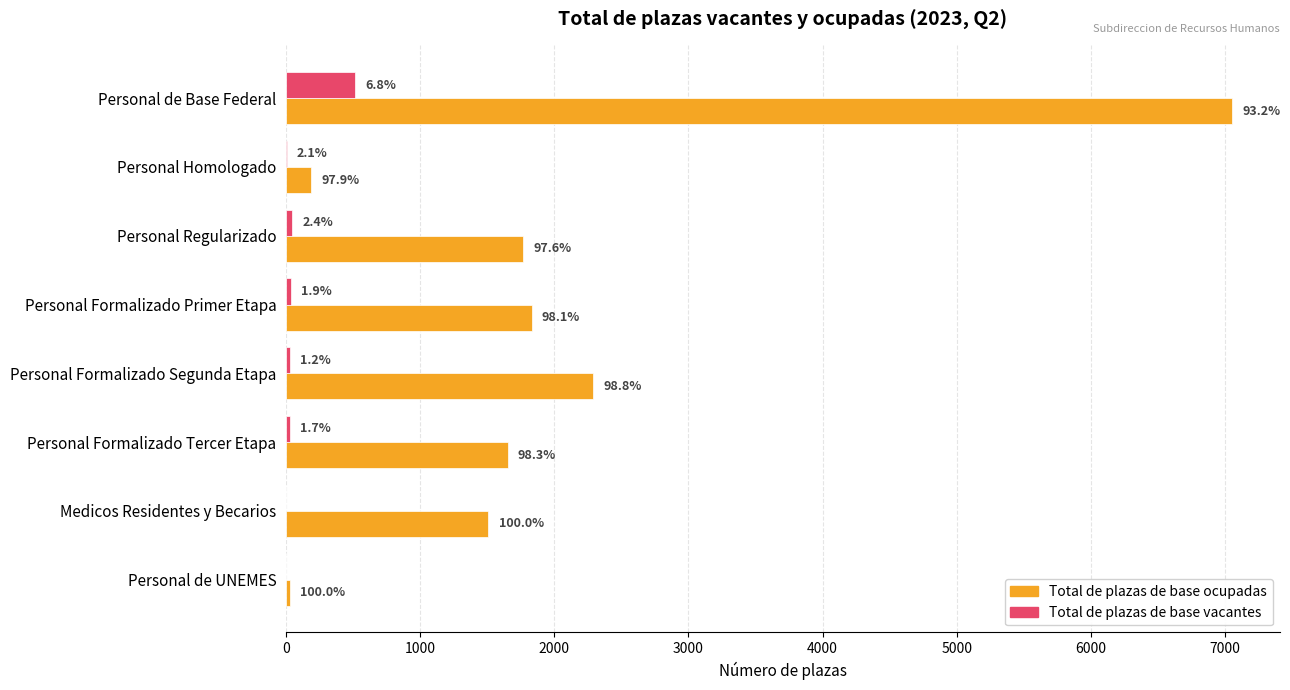

What are all the series names shown in the legend?

Total de plazas de base ocupadas, Total de plazas de base vacantes